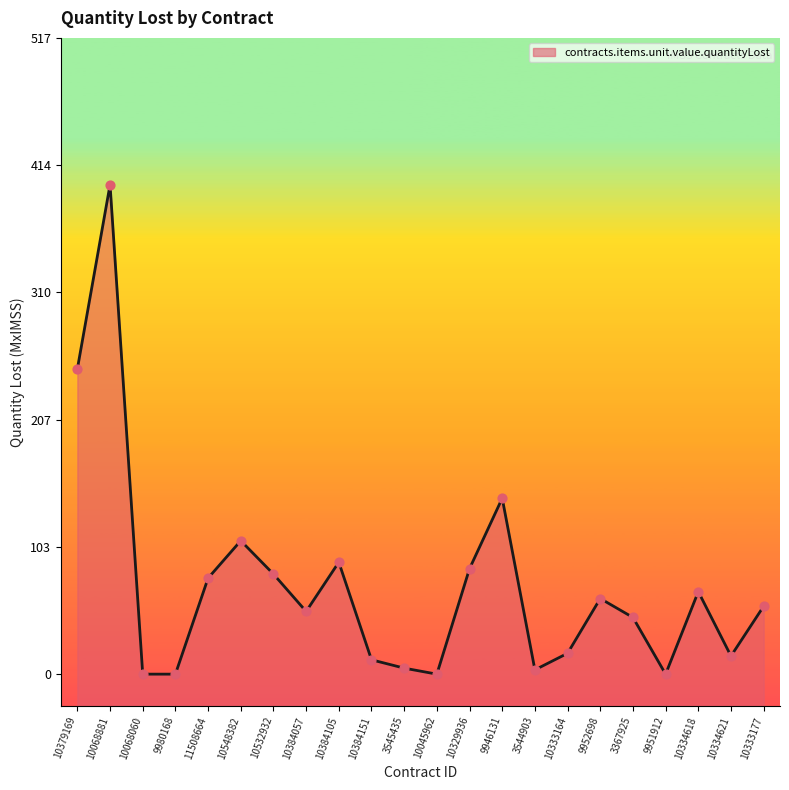

At how many categories does at least one series exceed 388?

1